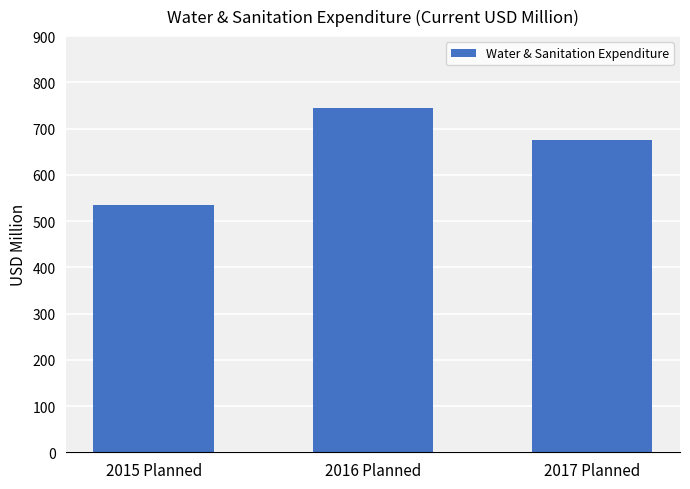

Count the number of data series in this chart.

1